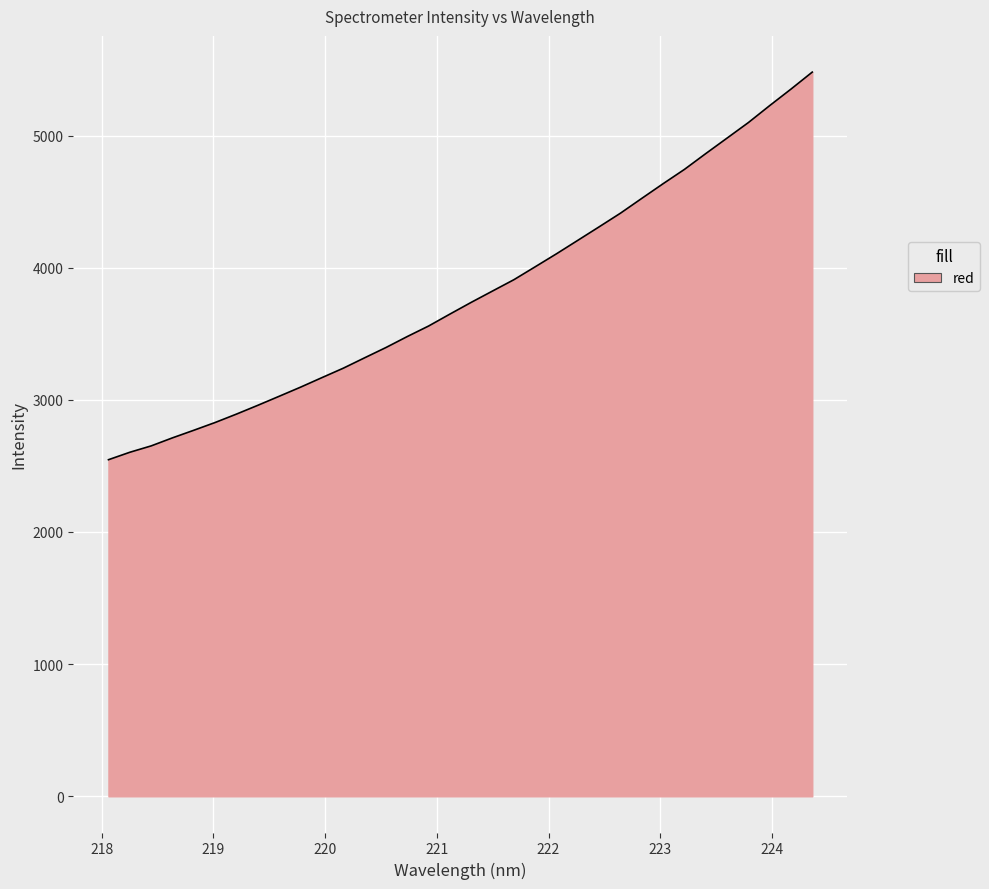

What is the smallest value displayed?

2546.9